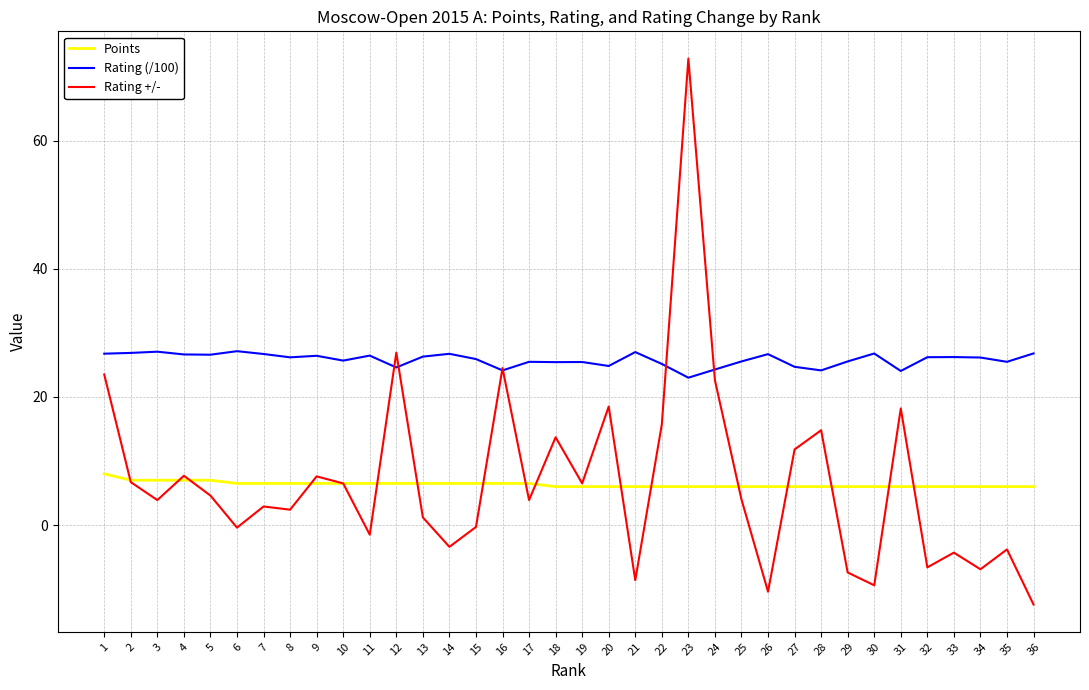

Where is the first local minimum for Rating +/-?

3